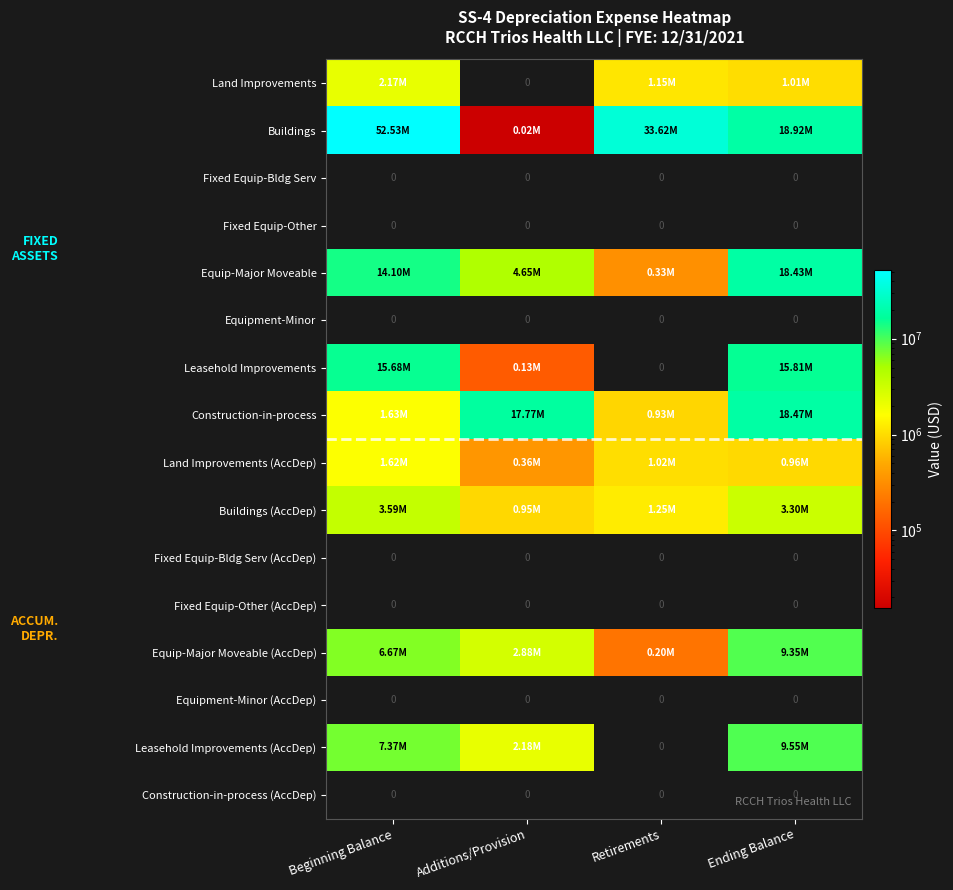

Where is Land Improvements (AccDep) nearest to the value 991595?

Ending Balance